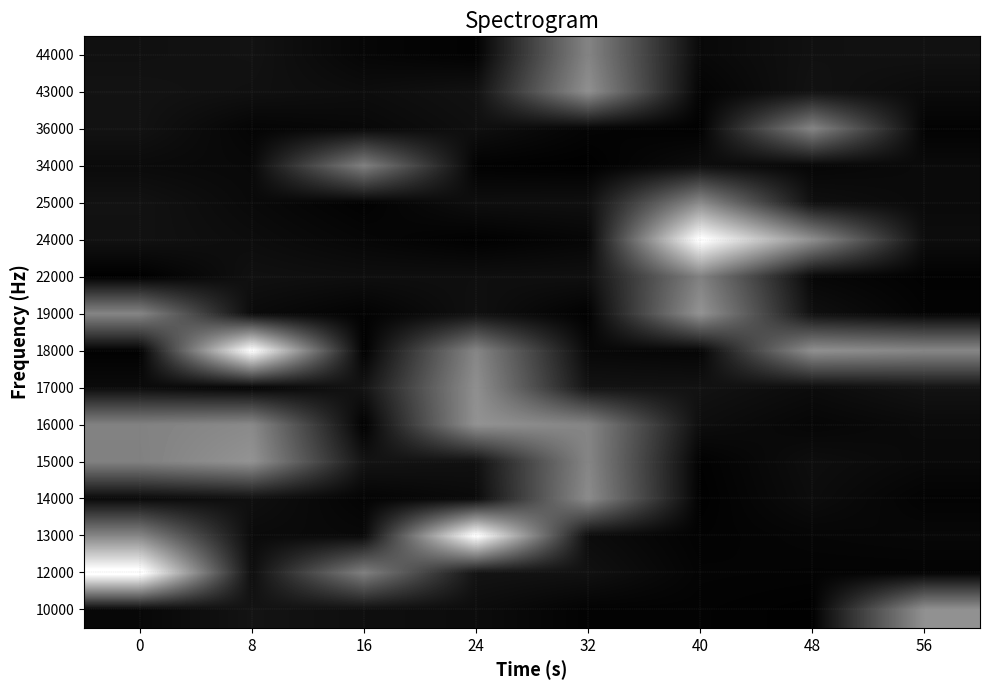

Reading right to left, list all the values displayed in this chart.

10000: 56=0.6	48=0.0	40=0.0	32=0.0	24=0.0	16=0.1	8=0.1	0=0.0
12000: 56=0.0	48=0.0	40=0.0	32=0.1	24=0.1	16=0.5	8=0.1	0=1.0
13000: 56=0.0	48=0.0	40=0.0	32=0.0	24=1.0	16=0.0	8=0.0	0=0.5
14000: 56=0.0	48=0.0	40=0.0	32=0.5	24=0.0	16=0.0	8=0.1	0=0.0
15000: 56=0.0	48=0.1	40=0.0	32=0.5	24=0.1	16=0.1	8=0.6	0=0.5
16000: 56=0.0	48=0.0	40=0.1	32=0.5	24=0.6	16=0.0	8=0.5	0=0.5
17000: 56=0.1	48=0.0	40=0.1	32=0.1	24=0.6	16=0.1	8=0.0	0=0.0
18000: 56=0.5	48=0.6	40=0.0	32=0.0	24=0.5	16=0.0	8=1.0	0=0.0
19000: 56=0.0	48=0.1	40=0.6	32=0.0	24=0.1	16=0.0	8=0.0	0=0.5
22000: 56=0.0	48=0.0	40=0.5	32=0.1	24=0.1	16=0.1	8=0.1	0=0.0
24000: 56=0.1	48=0.6	40=1.0	32=0.0	24=0.0	16=0.0	8=0.0	0=0.1
25000: 56=0.0	48=0.1	40=0.5	32=0.1	24=0.1	16=0.0	8=0.0	0=0.1
34000: 56=0.0	48=0.0	40=0.1	32=0.0	24=0.0	16=0.5	8=0.0	0=0.0
36000: 56=0.0	48=0.5	40=0.0	32=0.0	24=0.1	16=0.0	8=0.0	0=0.1
43000: 56=0.0	48=0.1	40=0.0	32=0.6	24=0.1	16=0.1	8=0.1	0=0.1
44000: 56=0.1	48=0.1	40=0.0	32=0.5	24=0.0	16=0.0	8=0.1	0=0.1